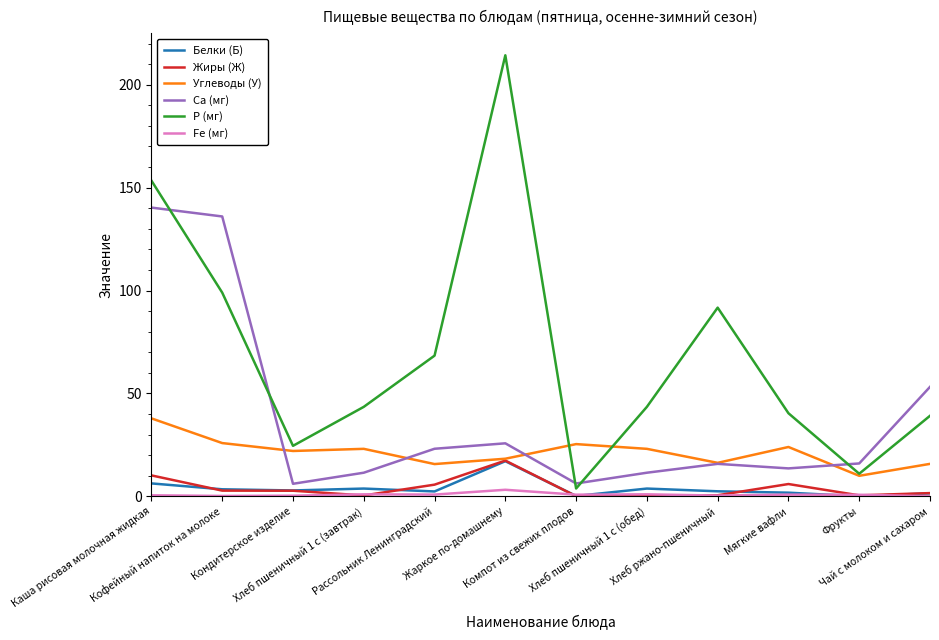

What value does the Жиры (Ж) series have at Рассольник Ленинградский?

5.7